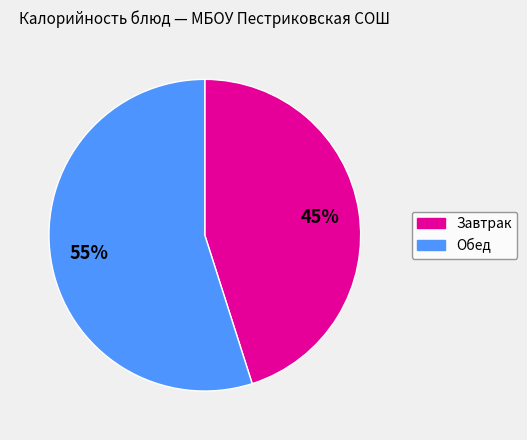

Which slice is the smallest?

Завтрак